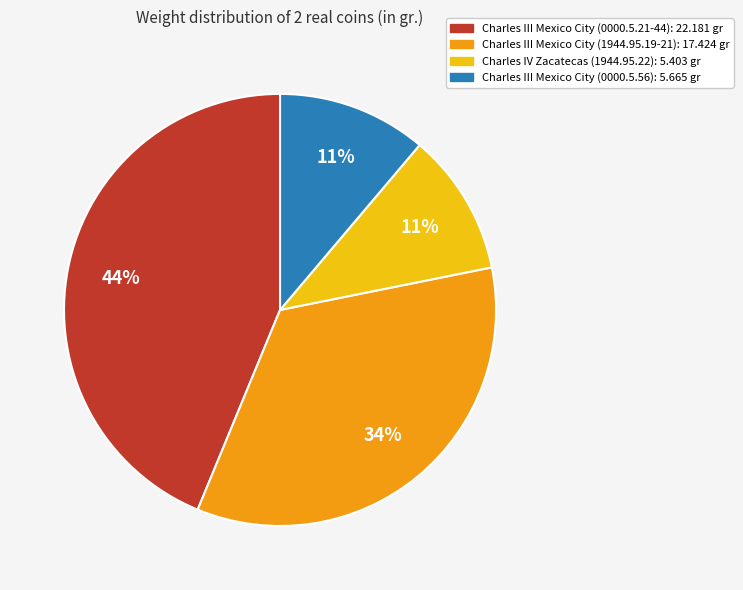

Is there a majority slice in this chart?

No